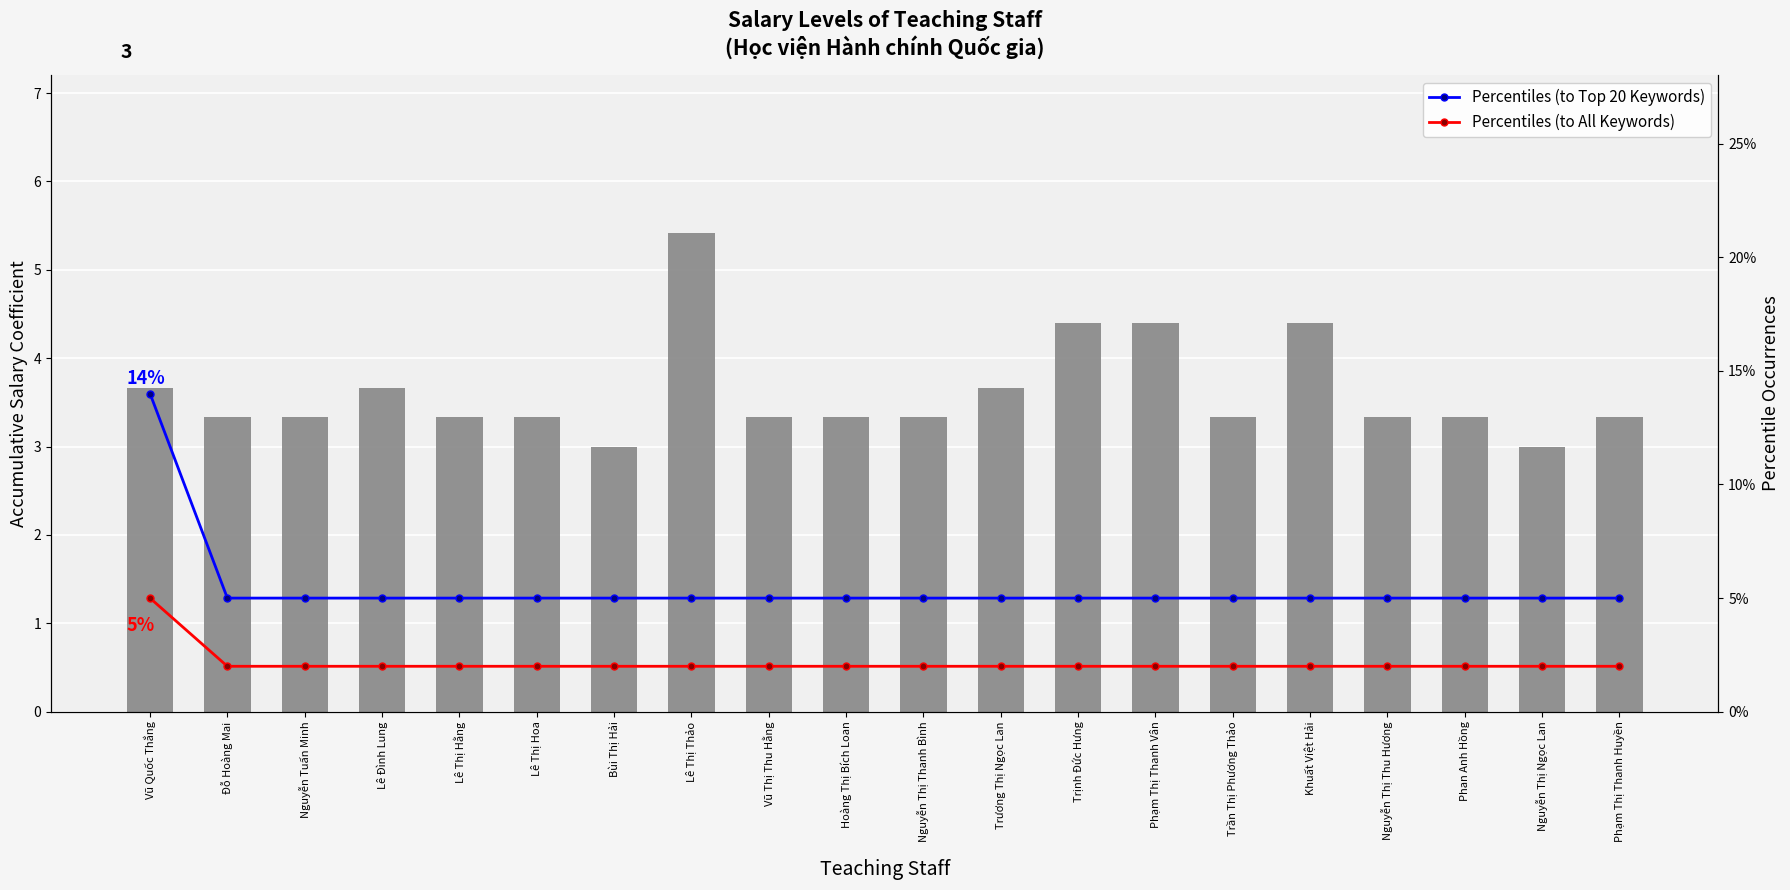

At which category is the sum across all series the highest?

Lê Thị Thảo